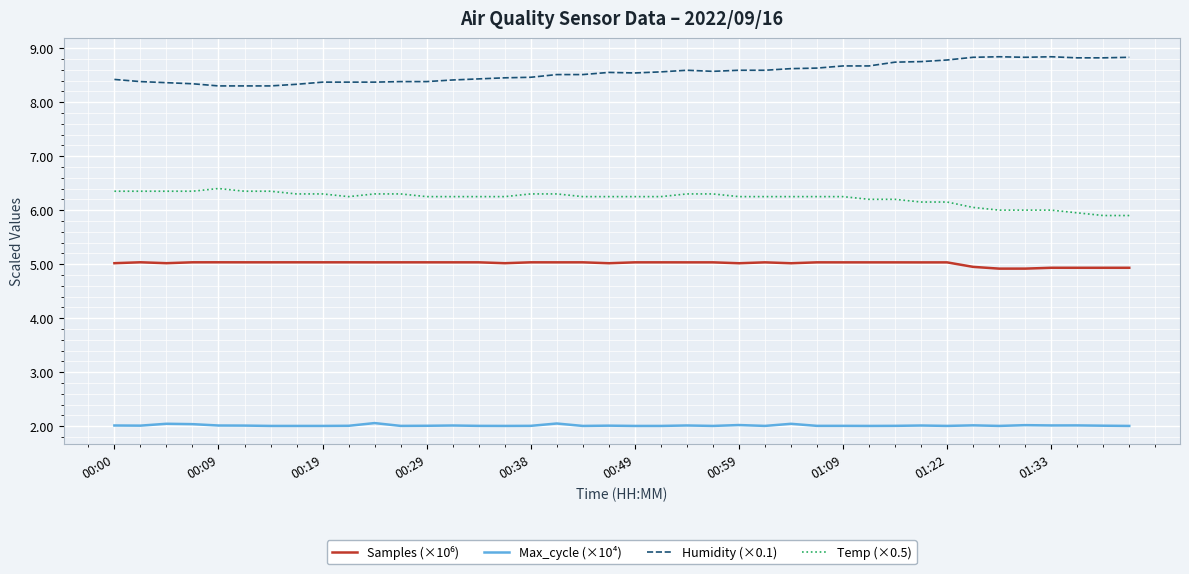

Which series has the largest total across all categories?

Humidity (×0.1)